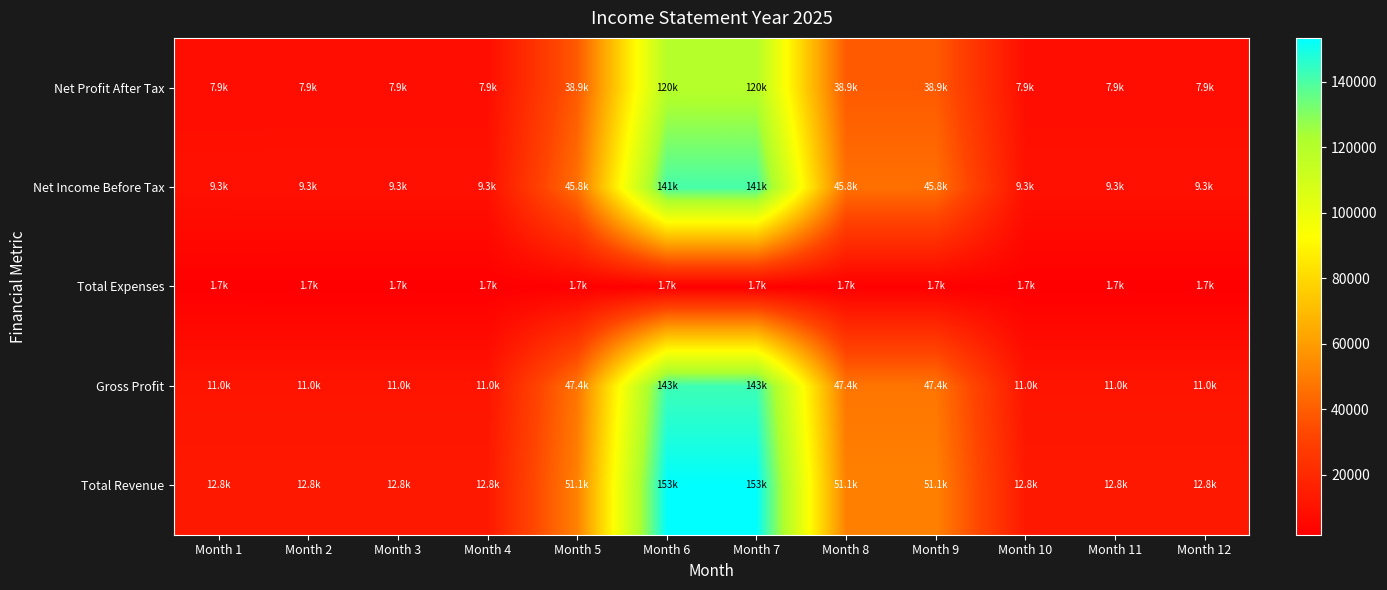

What is the smallest value displayed?

1683.3